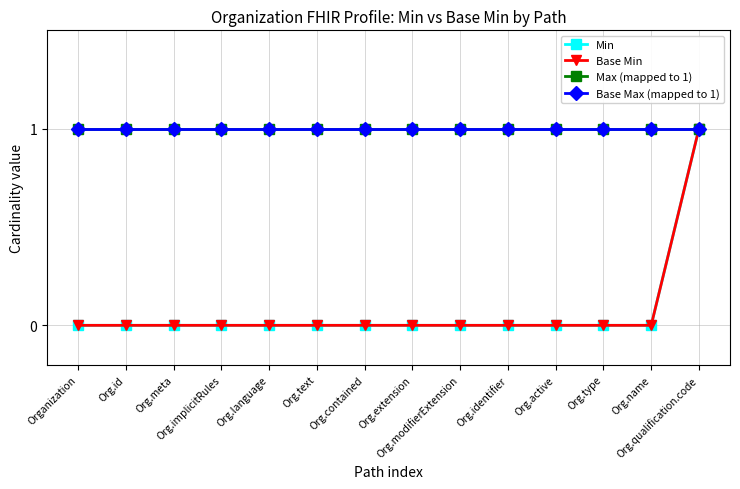

What is the average value of the Base Max (mapped to 1) series?

1